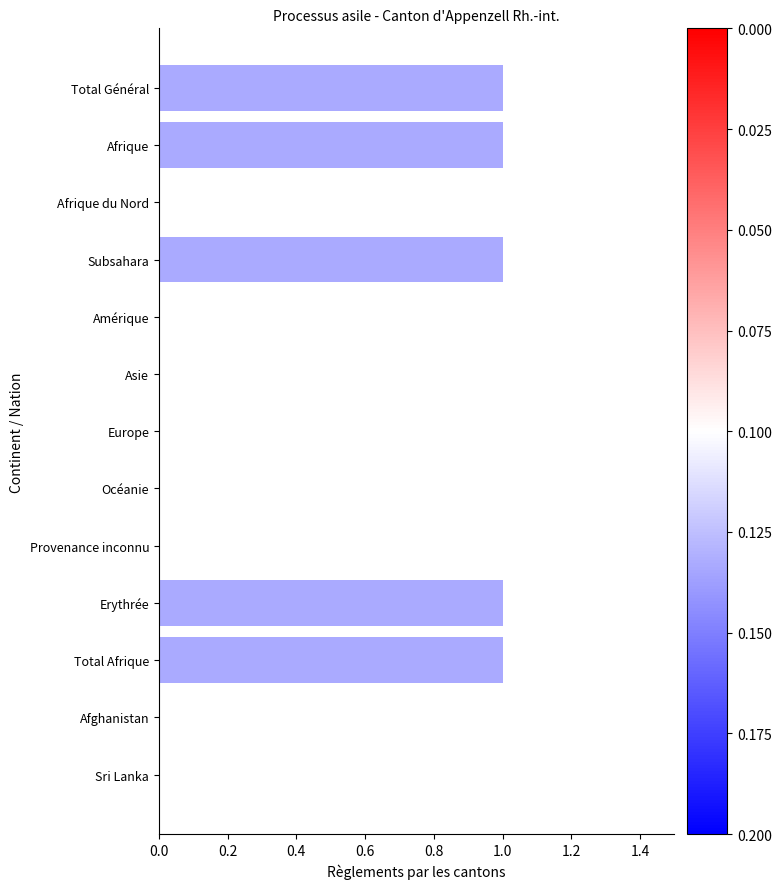

Count the number of categories in the chart.

13